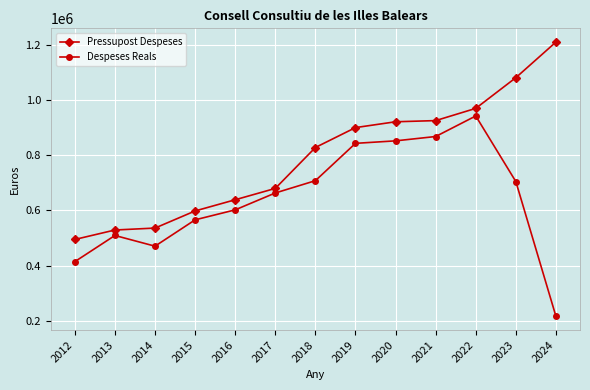

The value of Despeses Reals at 2012 is 414536.9. True or false?

True